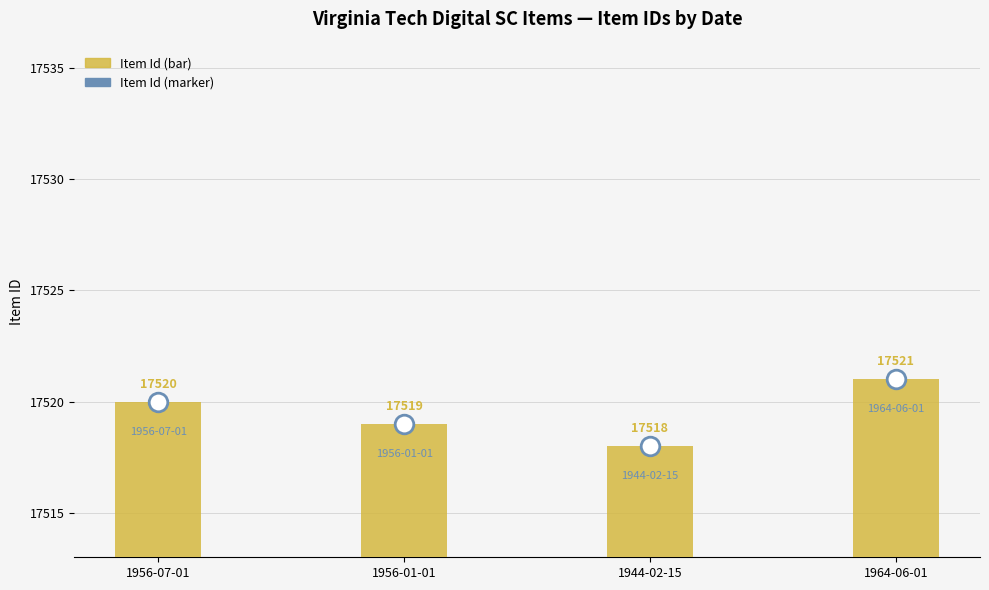

Which series reaches the maximum Y coordinate?

Item Id (bar)